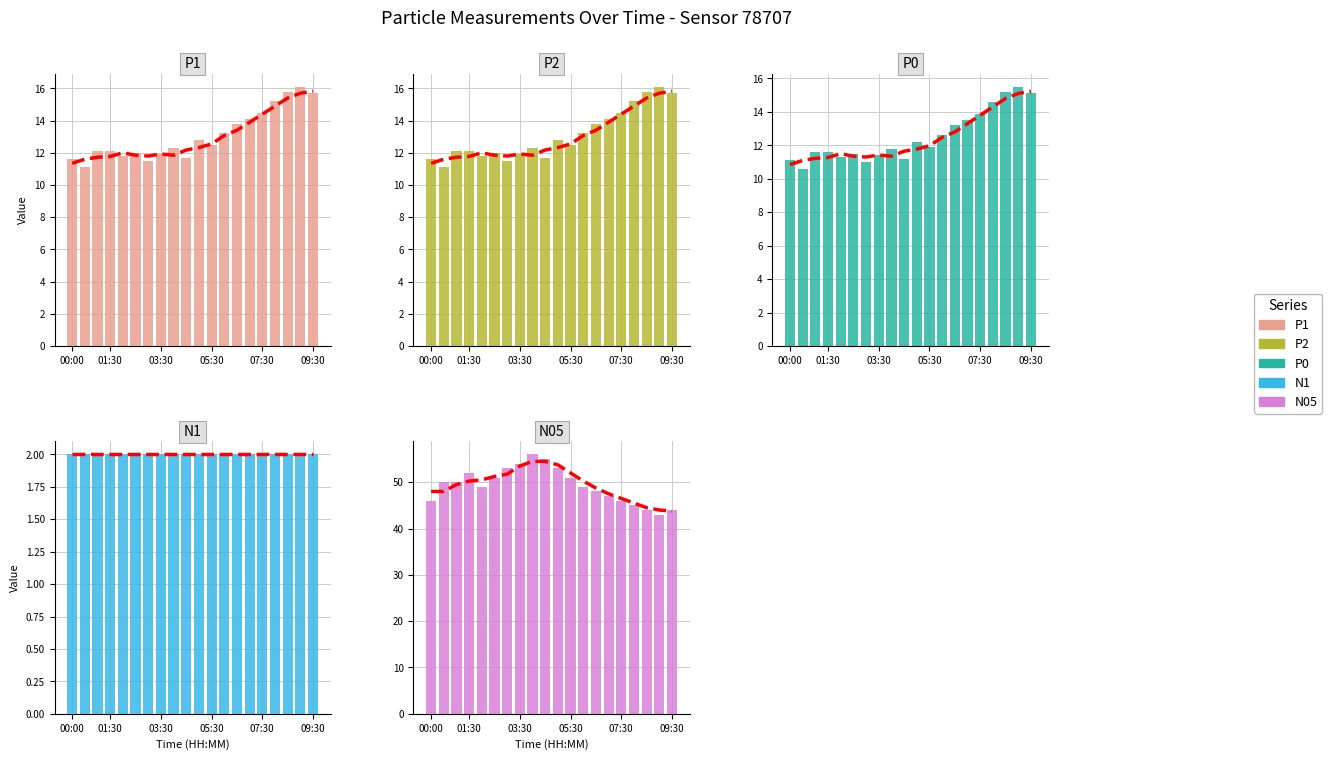

At which category is the sum across all series the highest?

8